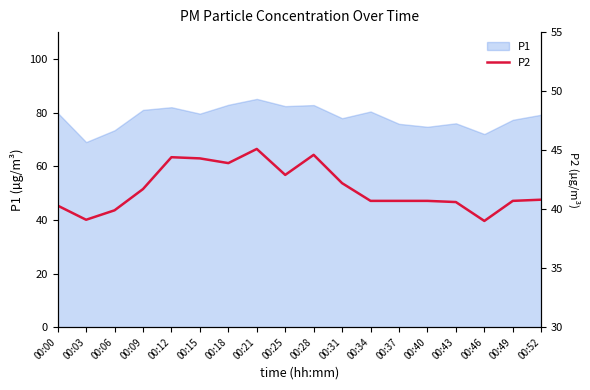

Is it true that the value at 00:21 is 13.4?

False